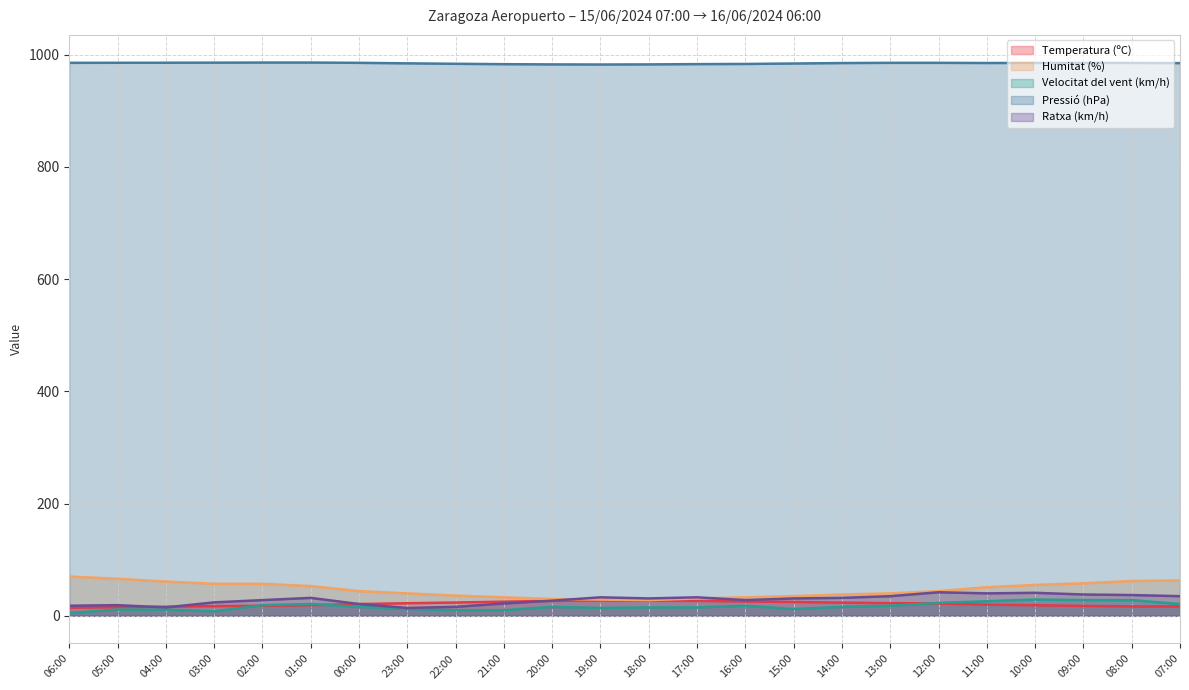

What is the sum of all Pressió (hPa) values?

23625.6